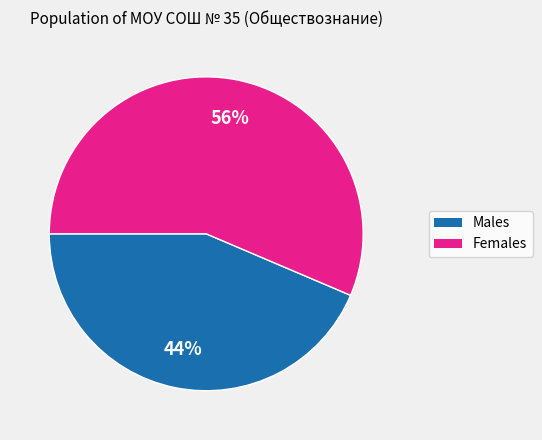

To the nearest percent, what is the combined percentage of Males and Females?

100%